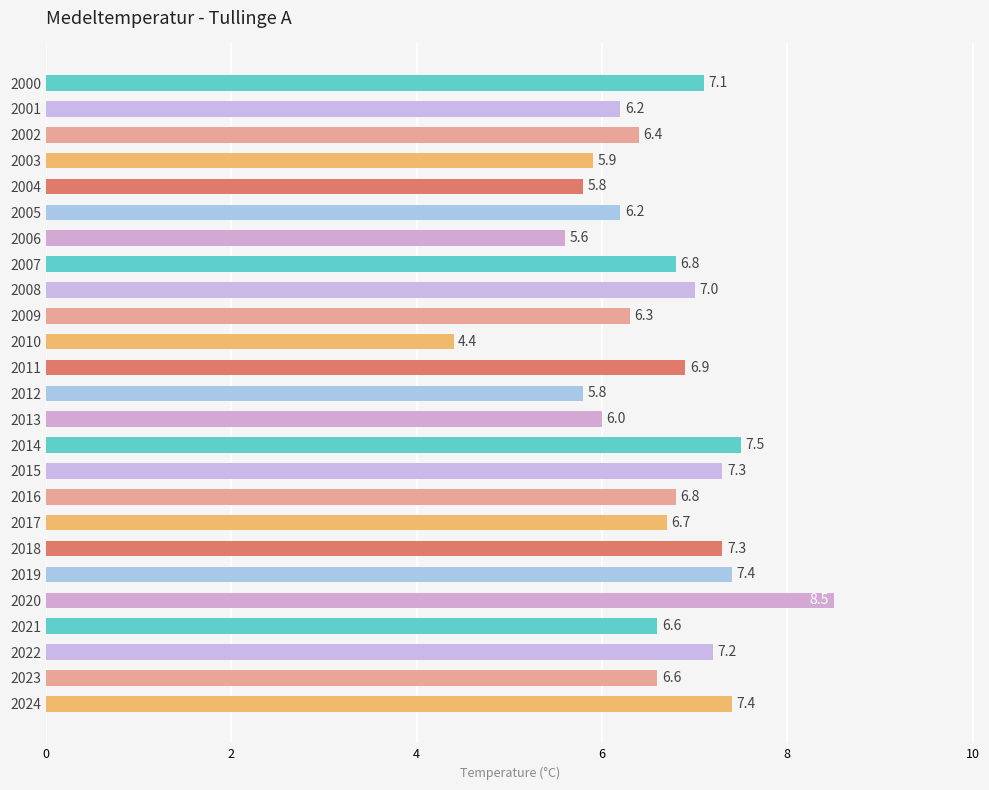

What is the maximum value shown in the chart?

8.5